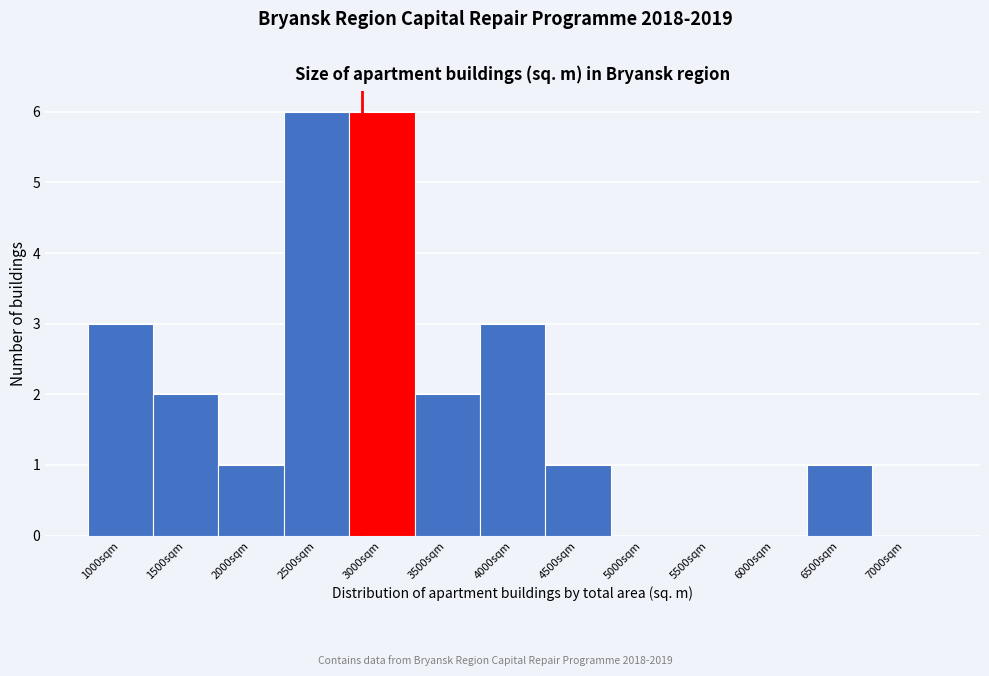

Reading right to left, list all the values displayed in this chart.

7000sqm=0	6500sqm=1	6000sqm=0	5500sqm=0	5000sqm=0	4500sqm=1	4000sqm=3	3500sqm=2	3000sqm=6	2500sqm=6	2000sqm=1	1500sqm=2	1000sqm=3